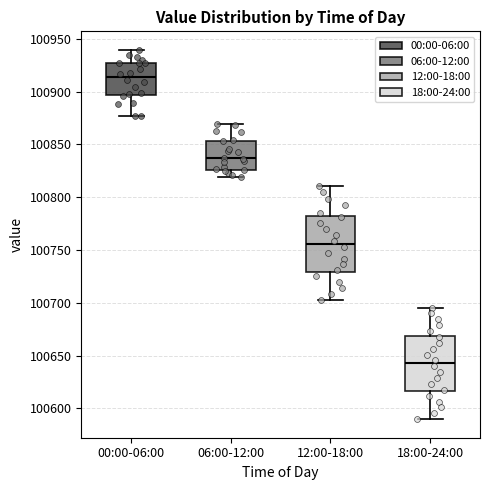

Which box has the highest median line?

00:00-06:00